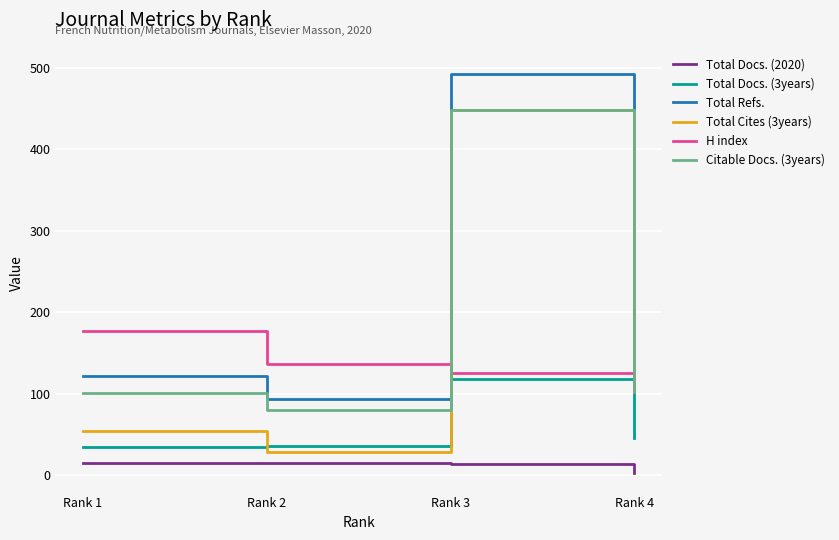

How many values in the Citable Docs. (3years) series are below 102?

2